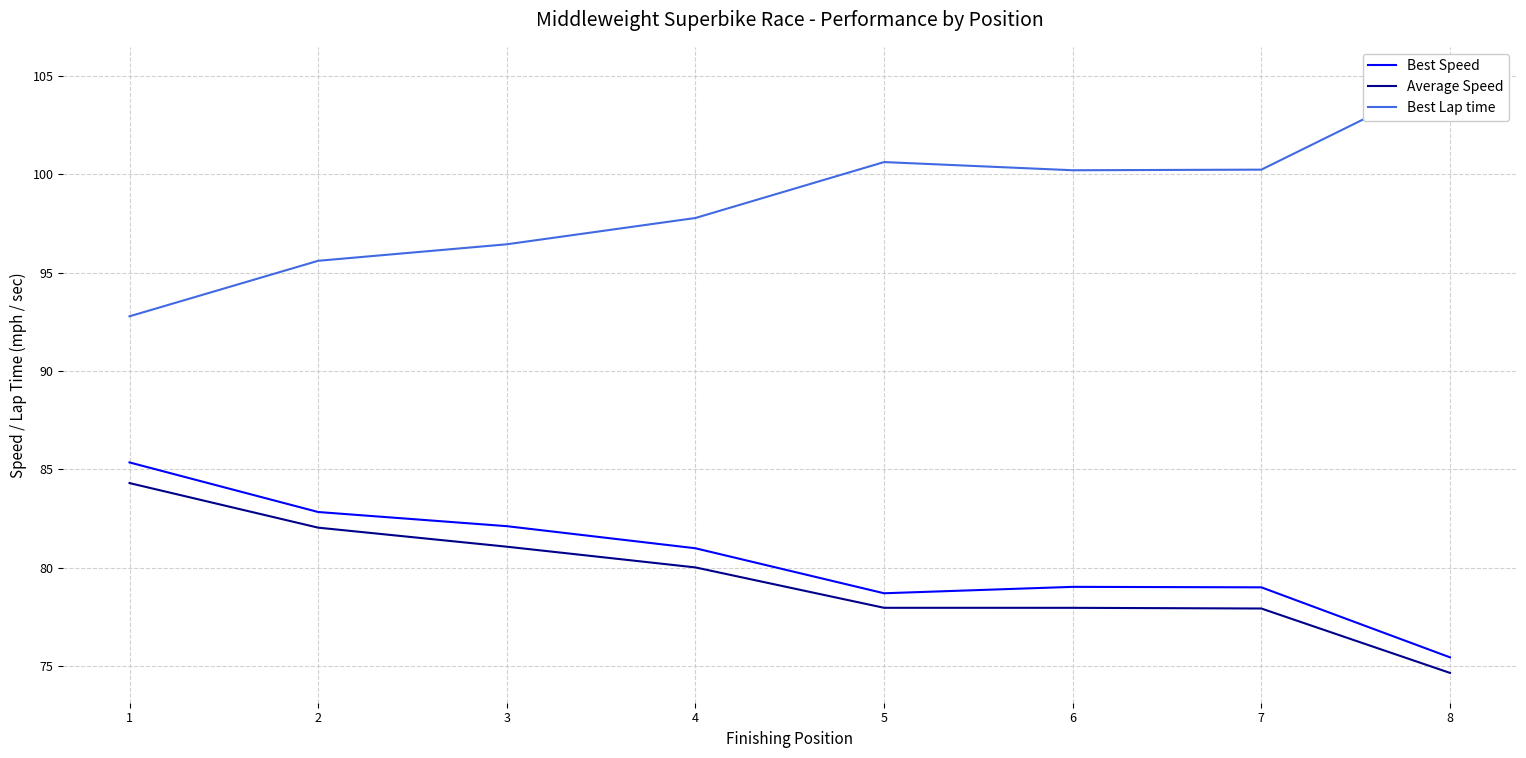

How many data points in Best Lap time are above 100?

4